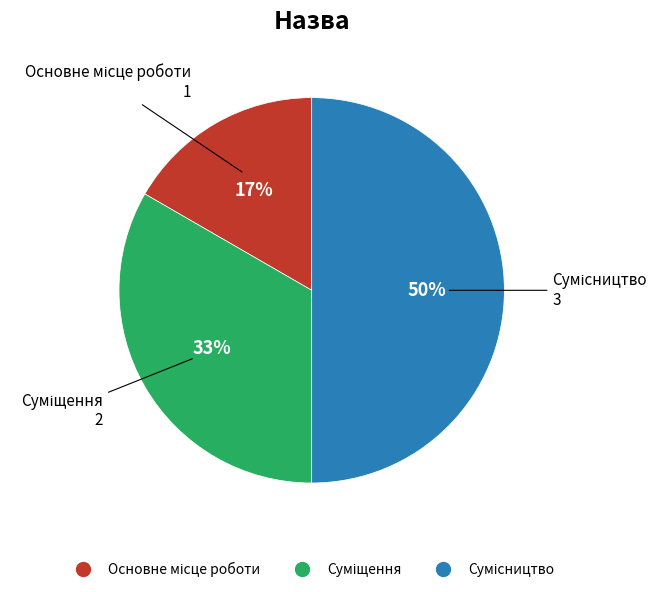

To the nearest percent, what is the difference between the largest and smallest slice percentages?

33%